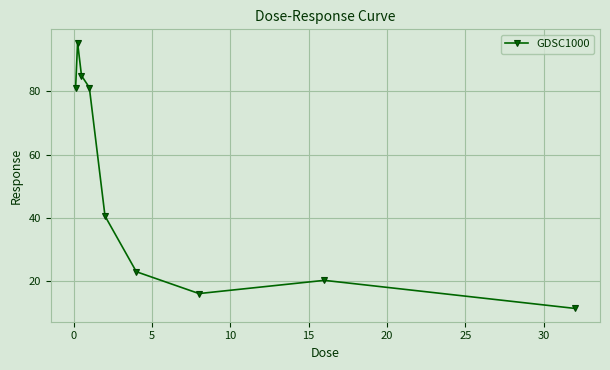

Reading left to right, what are all the values shown in this chart?

81.2	95.4	85.0	81.2	40.5	22.9	16.0	20.2	11.3